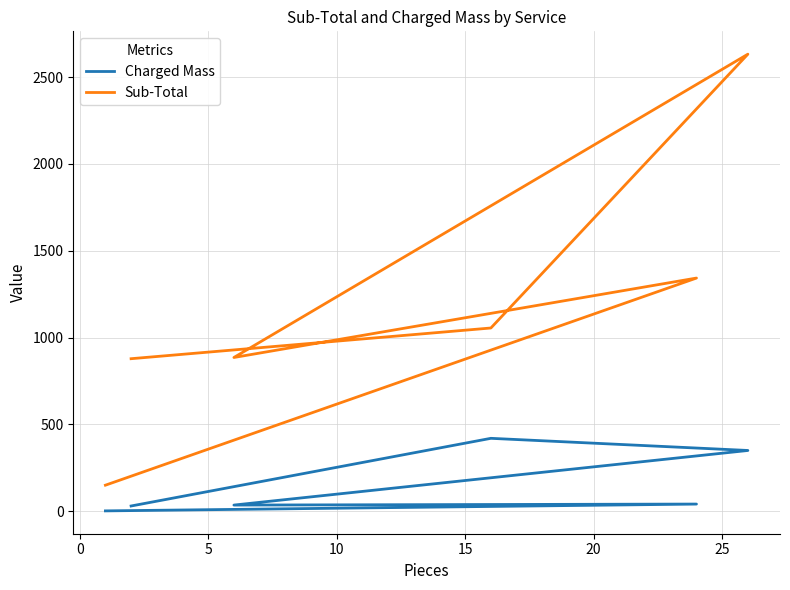

What is the difference between the Sub-Total values at 5 and 20?

7.0